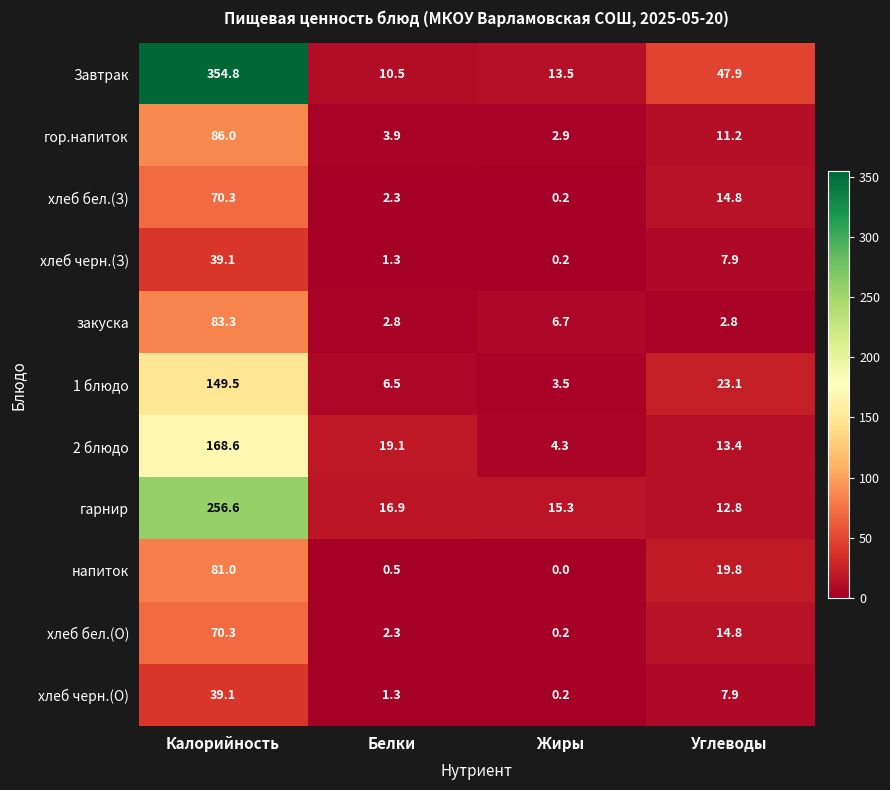

At which category does the chart reach its minimum across all series?

Жиры